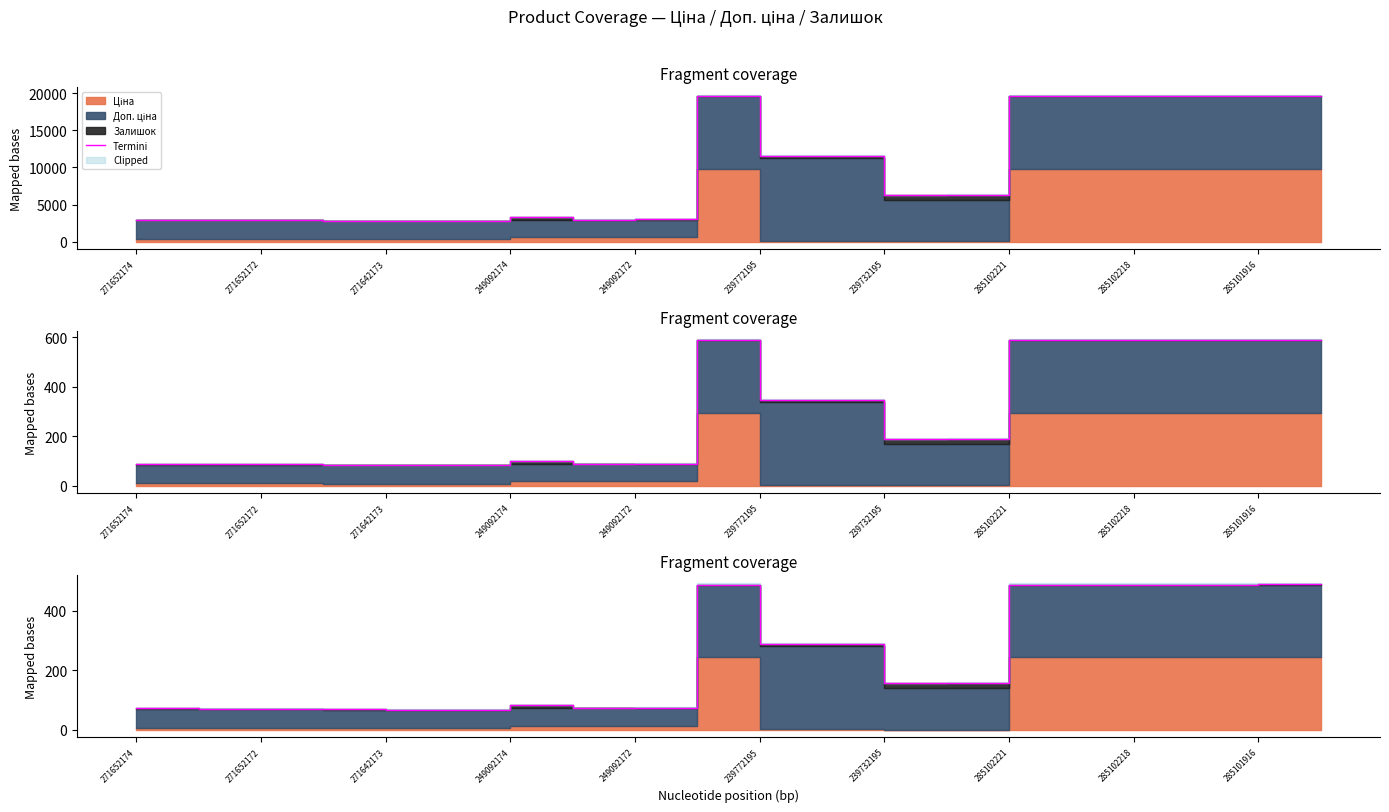

Is it true that the value at 239732195 is 2115.8?

False